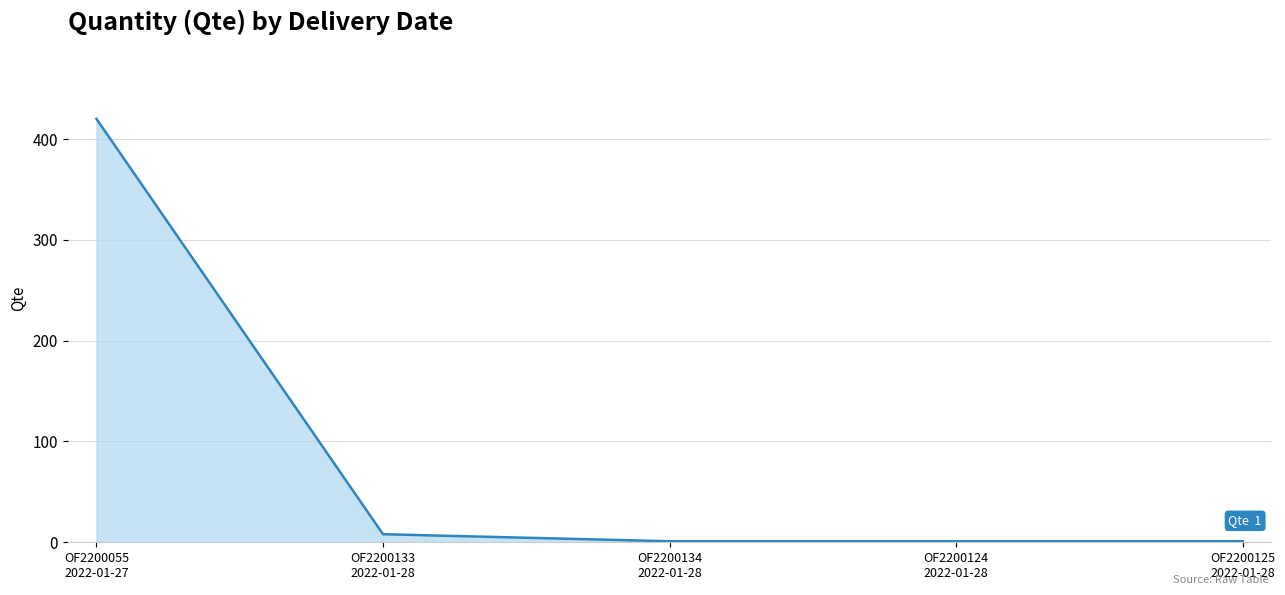

Count the number of values greater than 1.

2